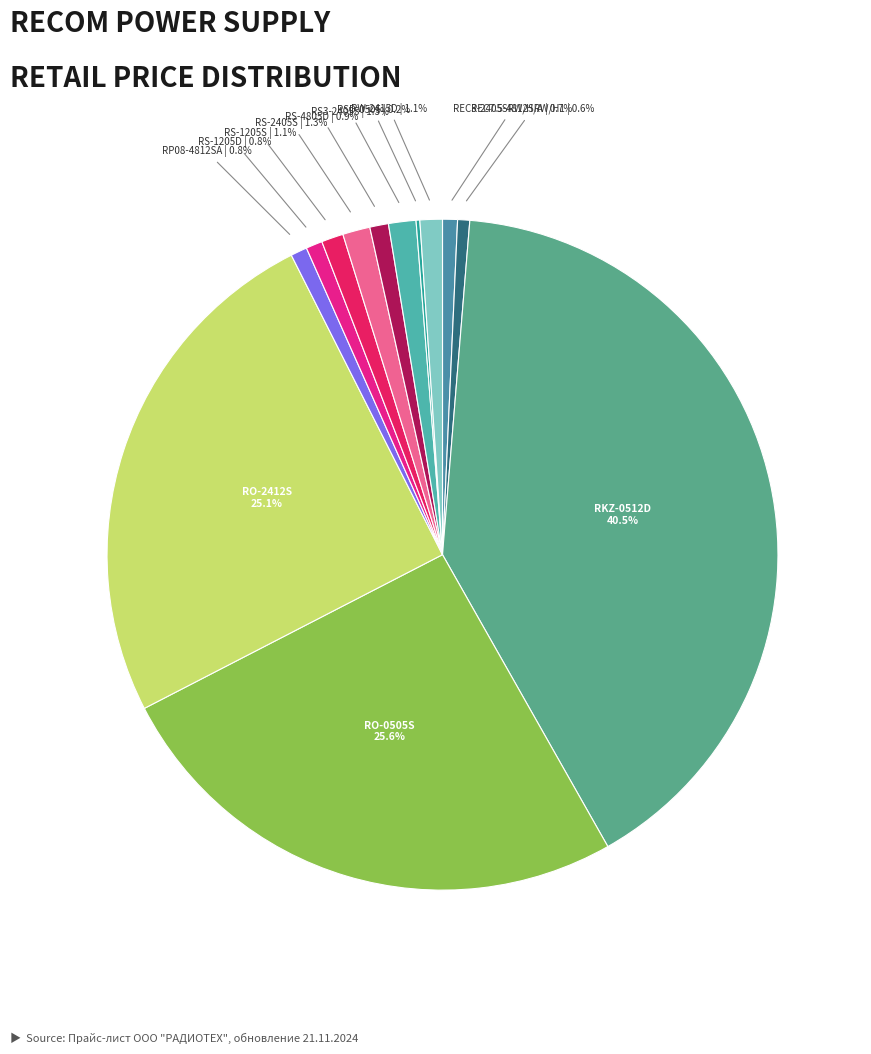

Is there any slice that represents more than half of the pie?

No